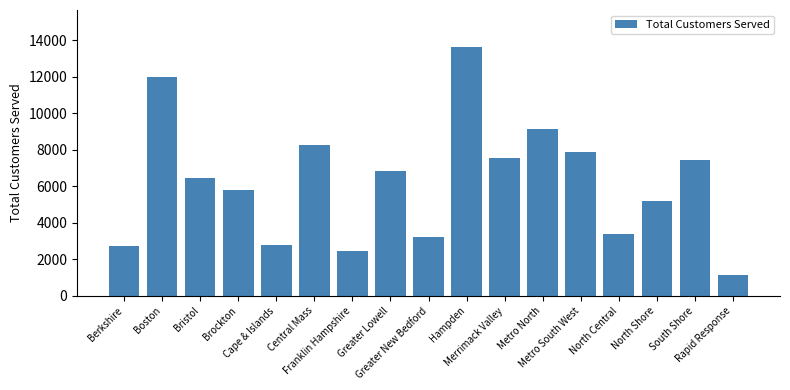

What is the label of the 7th bar from the left?

Franklin Hampshire